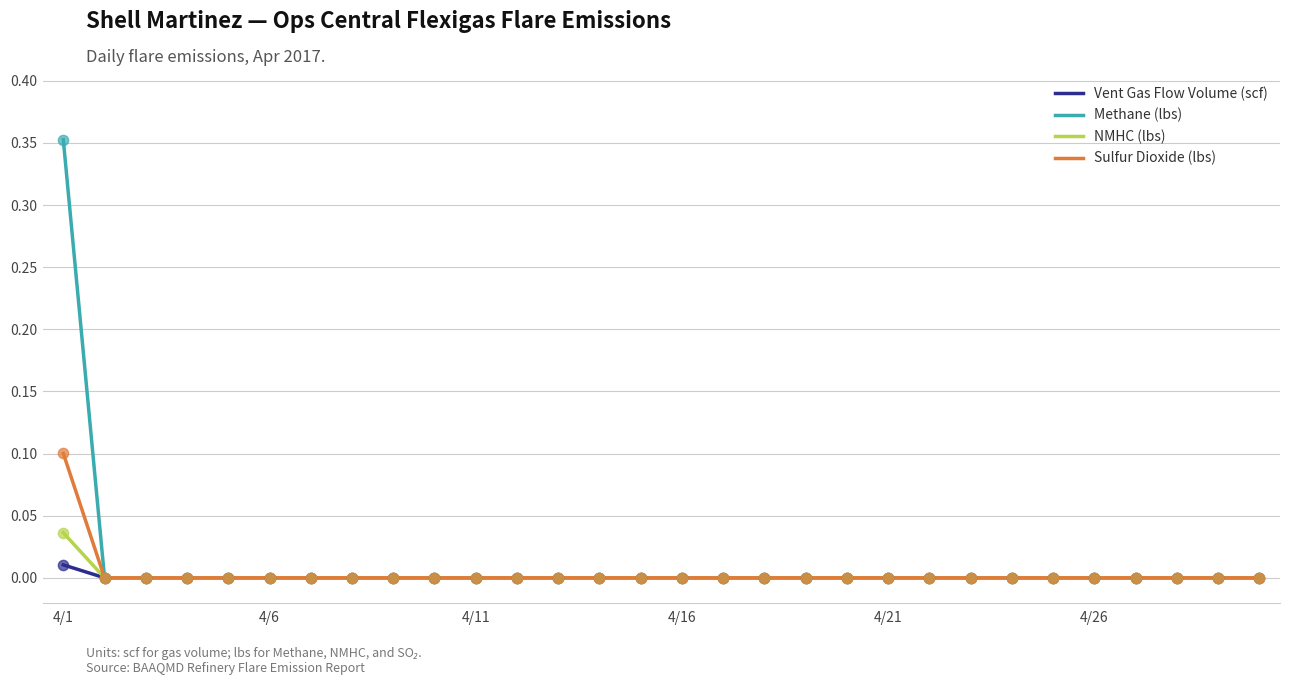

Which series has the widest spread of values?

Methane (lbs)